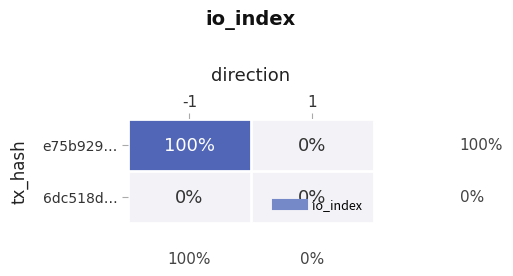

What is the sum of all e75b929… values?

100